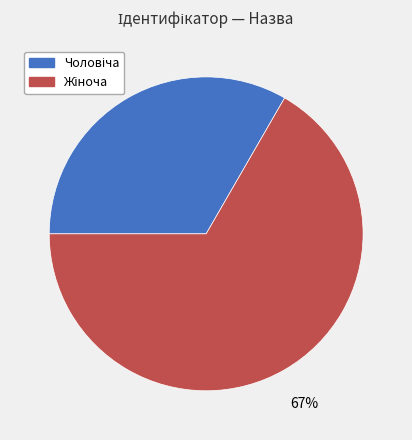

To the nearest percent, what percentage of the pie is Жіноча?

67%